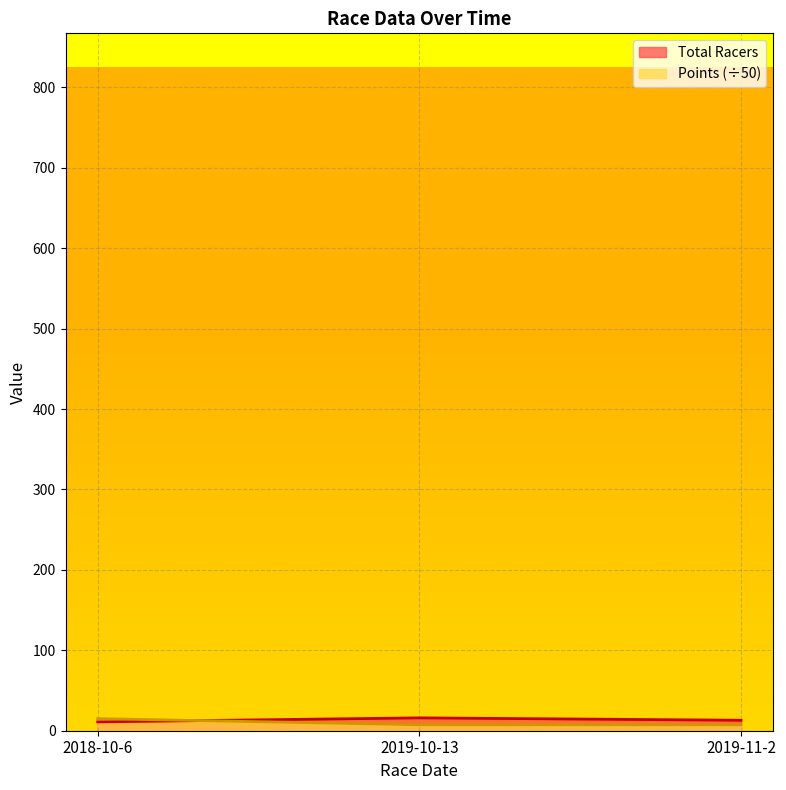

Where does the Total Racers series first go above 13?

2019-10-13